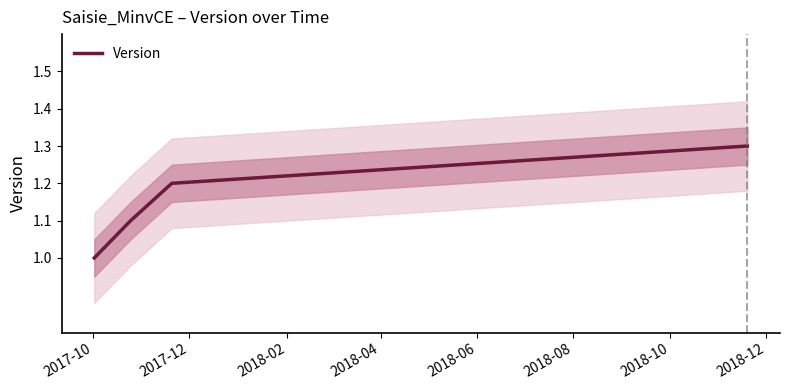

What is the highest value of the Version series?

1.3